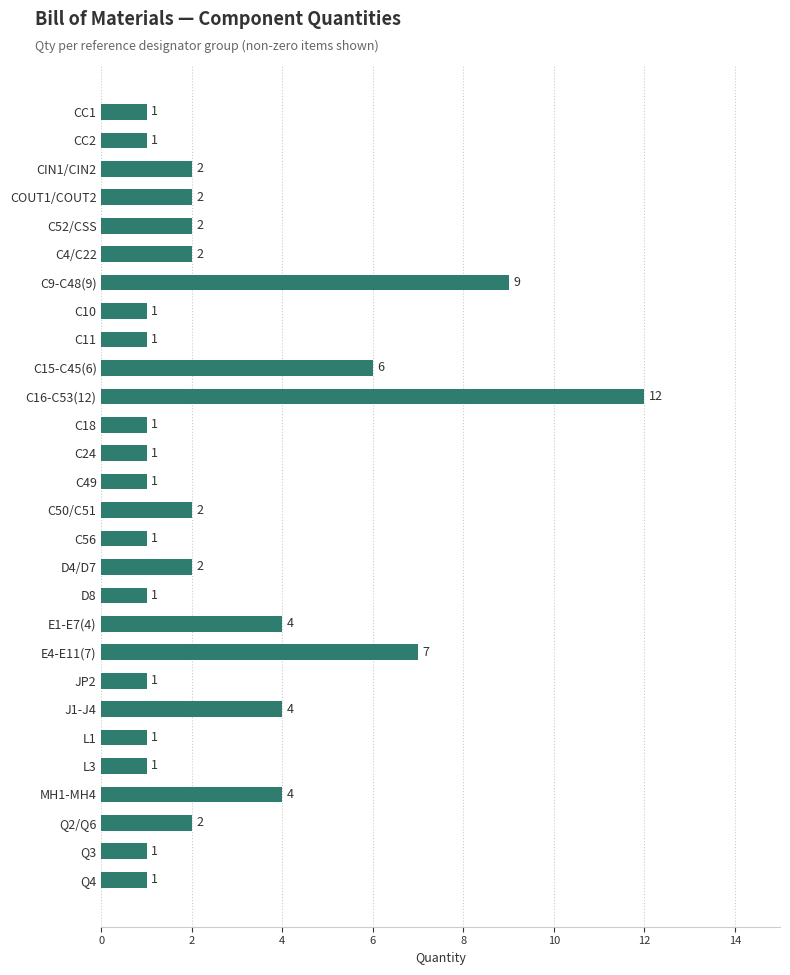

Does the chart contain stacked bars?

No